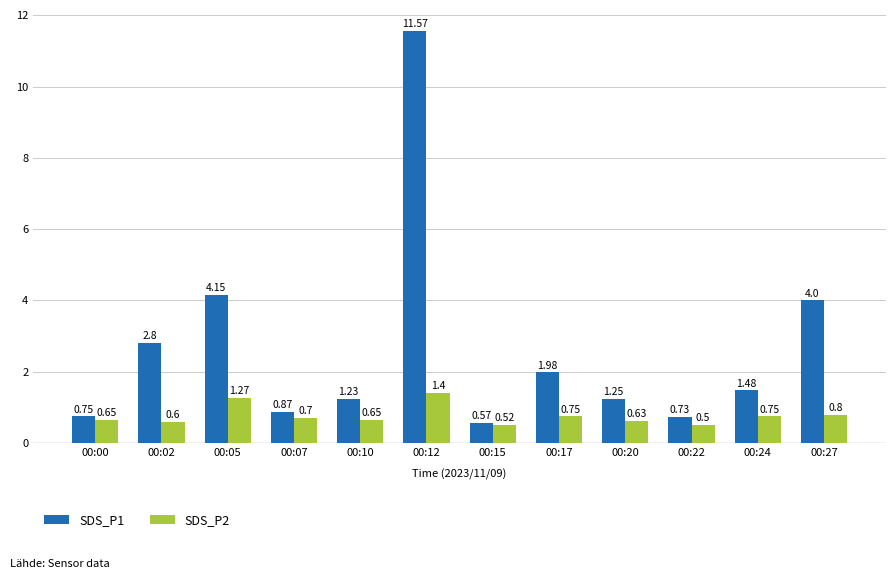

Where is SDS_P1 nearest to the value 6?

00:05